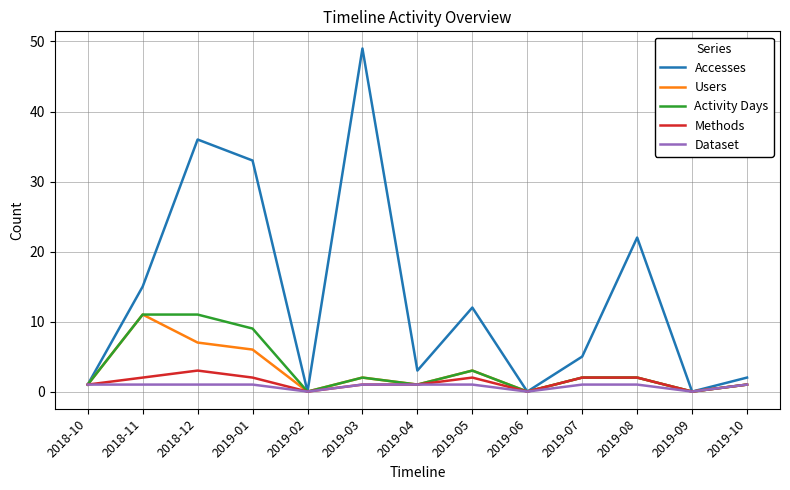

Is it true that Activity Days equals -5 at 2019-09?

False